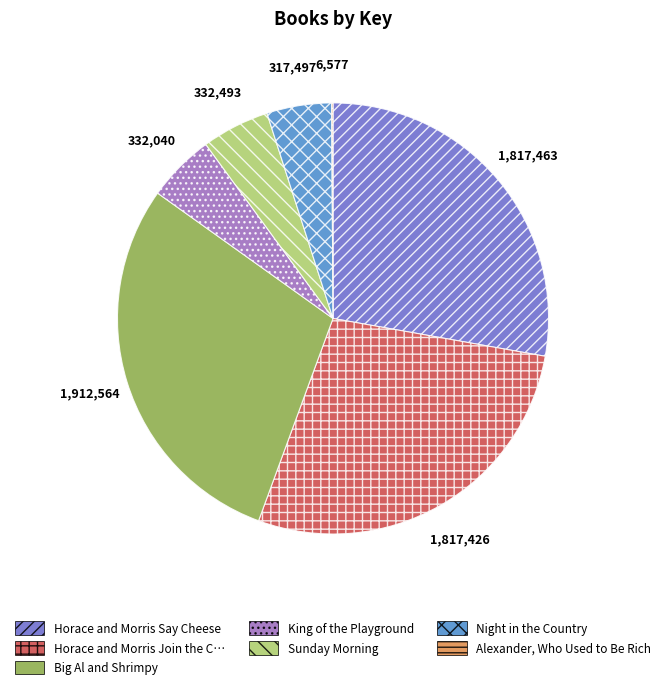

Is there any slice that represents more than half of the pie?

No